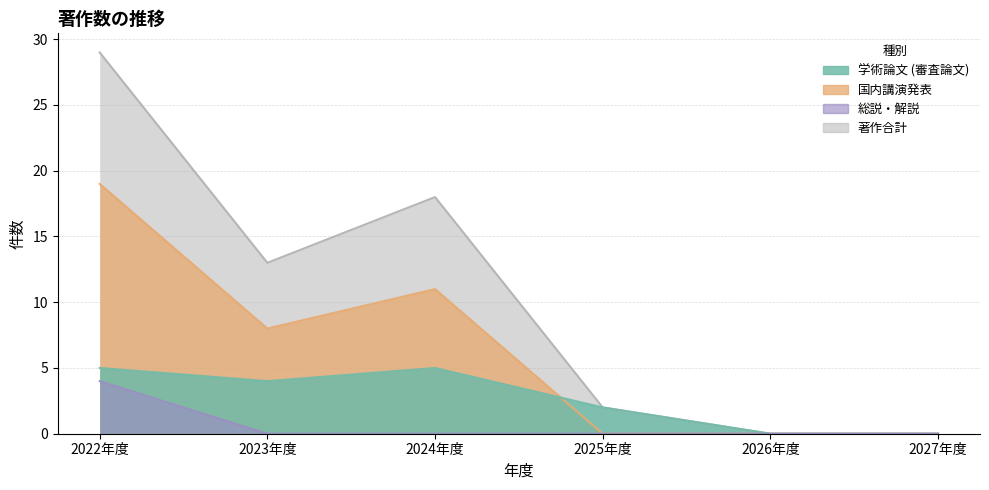

True or false: 国内講演発表 has more than 2 interior local peaks.

False